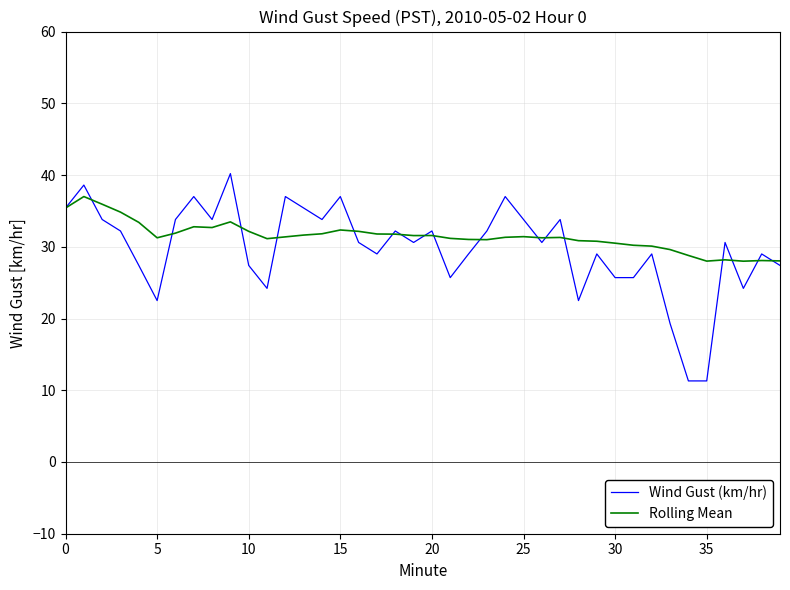

What is the sum of all Wind Gust (km/hr) values?

1191.2